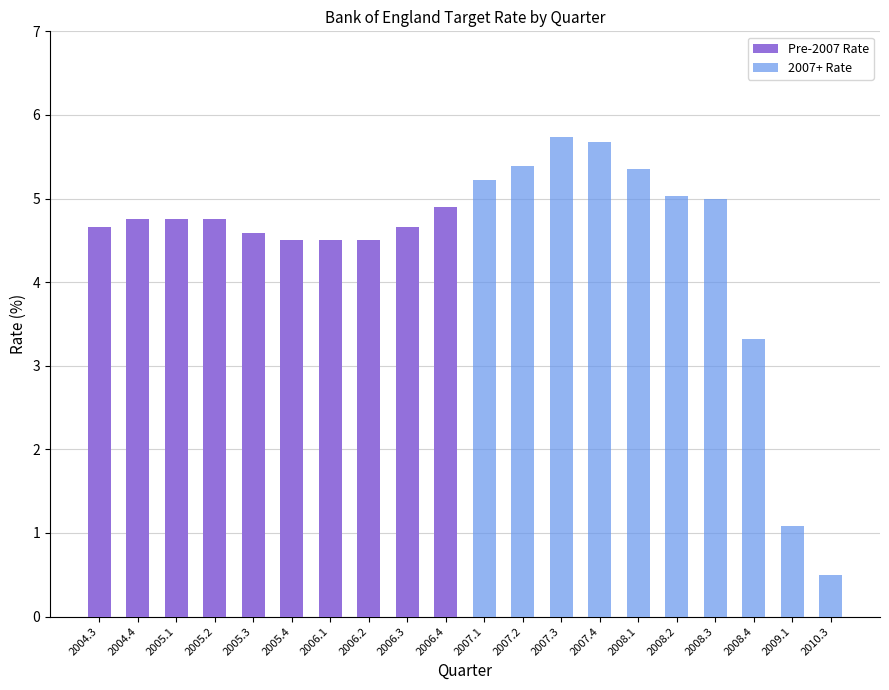

Which label corresponds to the largest value in the chart?

2007.3